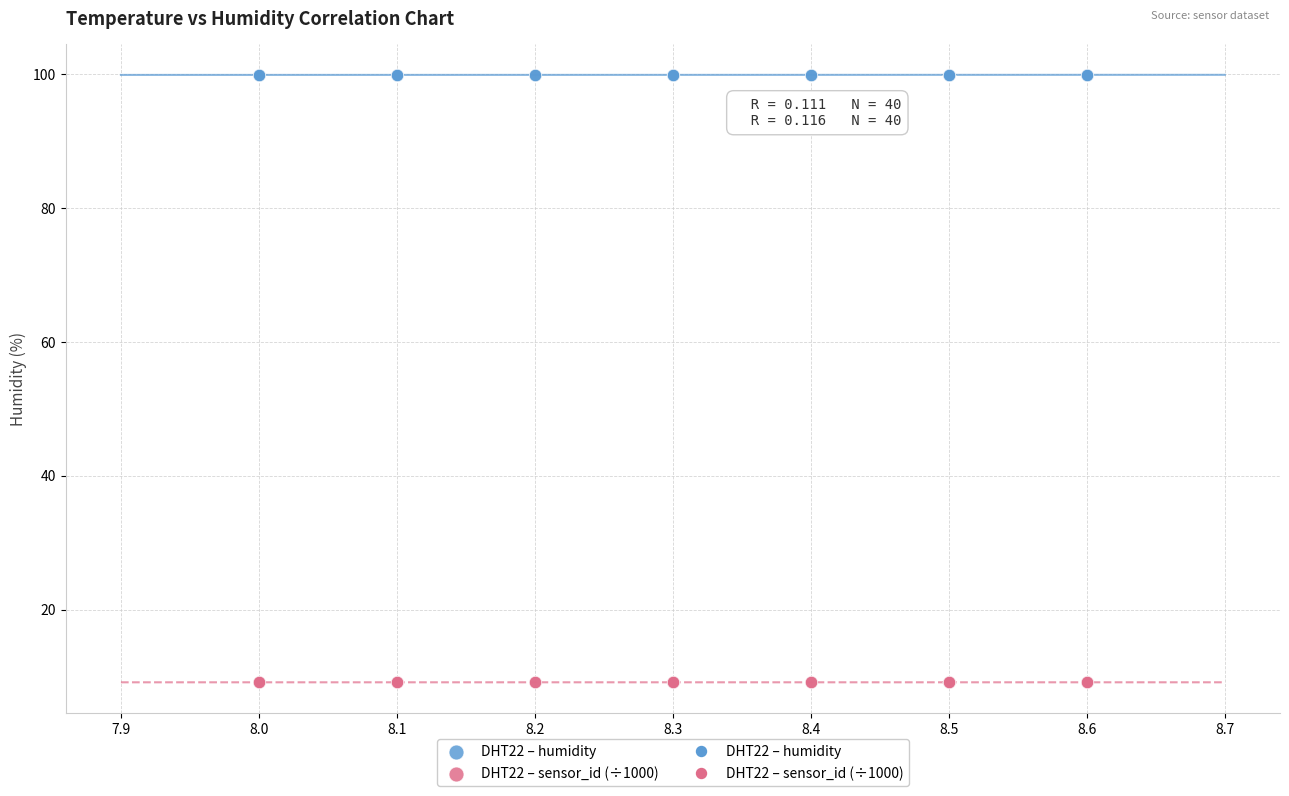

Which series reaches the minimum Y coordinate?

DHT22 – sensor_id (÷1000)